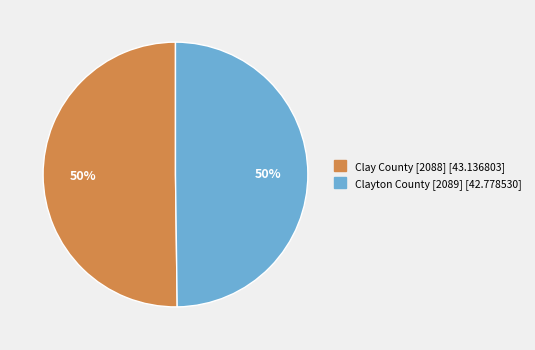

What is the ratio of the value at Clayton County [2089] to the value at Clay County [2088]?

1.0